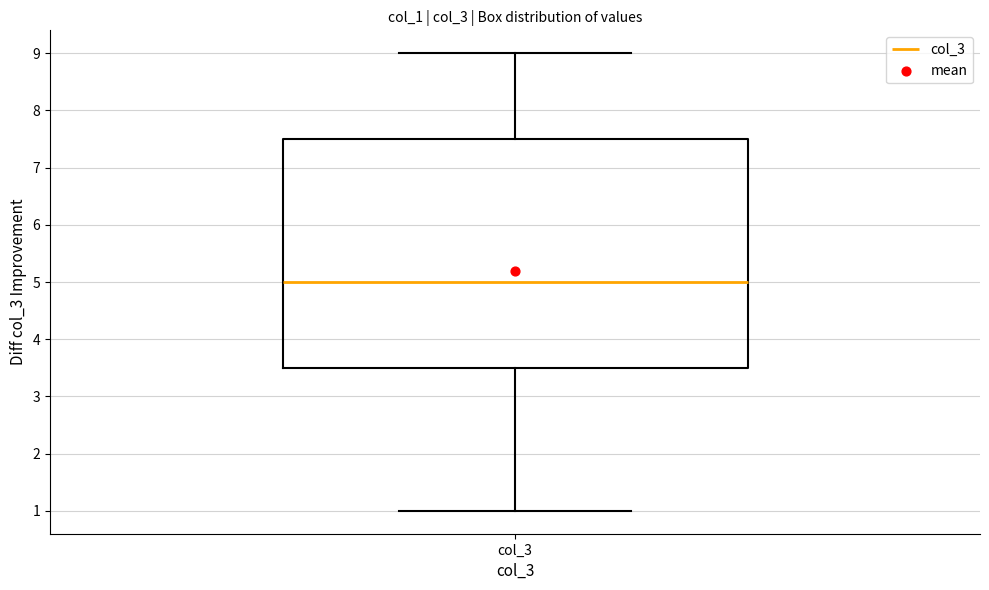

Read this box plot against the y-axis: the position of the median line, the range covered by the box, and the ends of both whiskers. The values are not printed on the chart, so give them approximately, as read against the axis.

median 5.0, box 3.5 to 7.5, whiskers 1.0 to 9.0